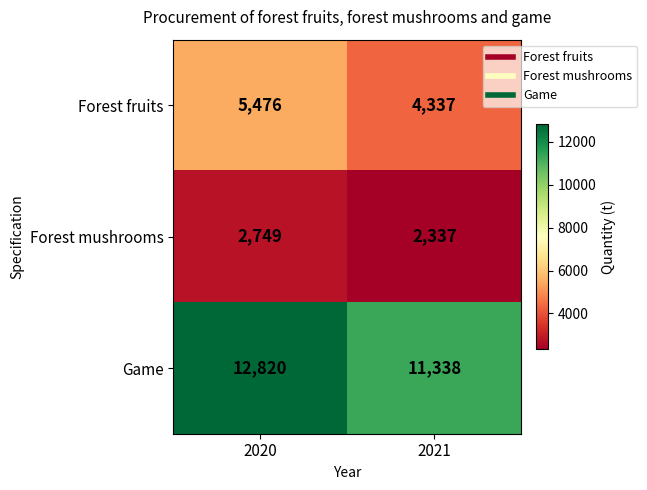

What is the spread (max minus min) of values at 2021?

9001